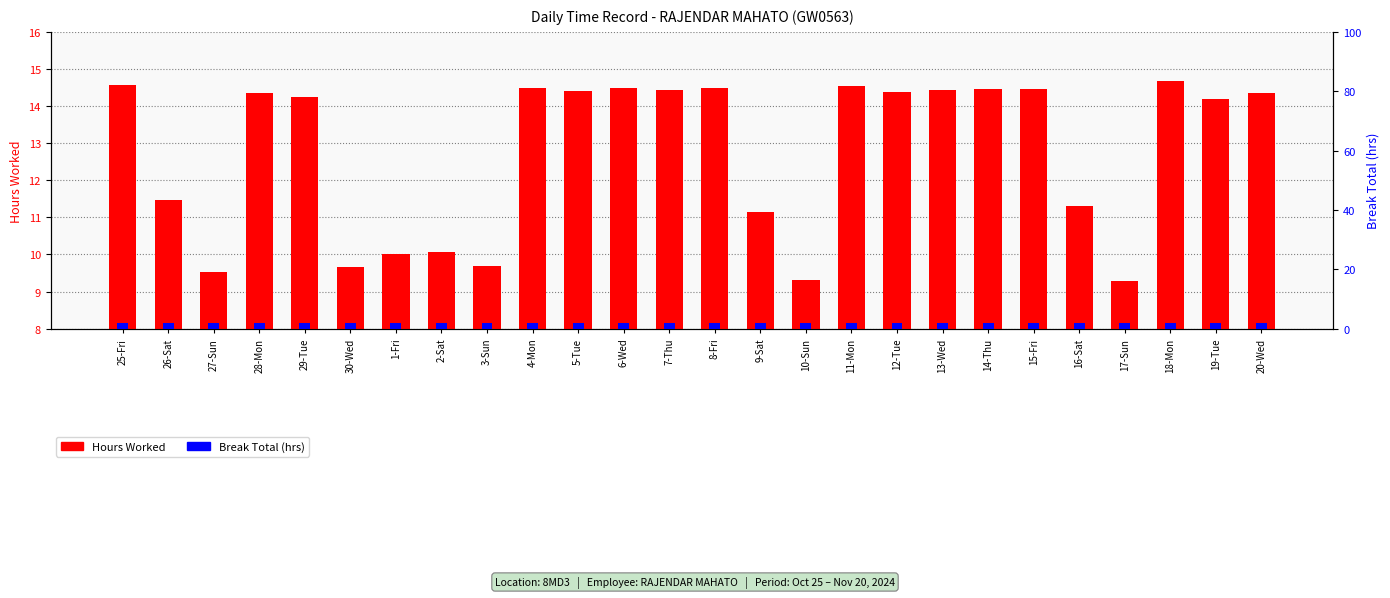

Reading left to right, what are all the values shown in this chart?

Hours Worked: 14.6	11.5	9.5	14.3	14.2	9.7	10.0	10.1	9.7	14.5	14.4	14.5	14.4	14.5	11.2	9.3	14.6	14.4	14.4	14.5	14.5	11.3	9.3	14.7	14.2	14.3
Break Total (hrs): 2.0	2.0	2.0	2.0	2.0	2.0	2.0	2.0	2.0	2.0	2.0	2.0	2.0	2.0	2.0	2.0	2.0	2.0	2.0	2.0	2.0	2.0	2.0	2.0	2.0	2.0